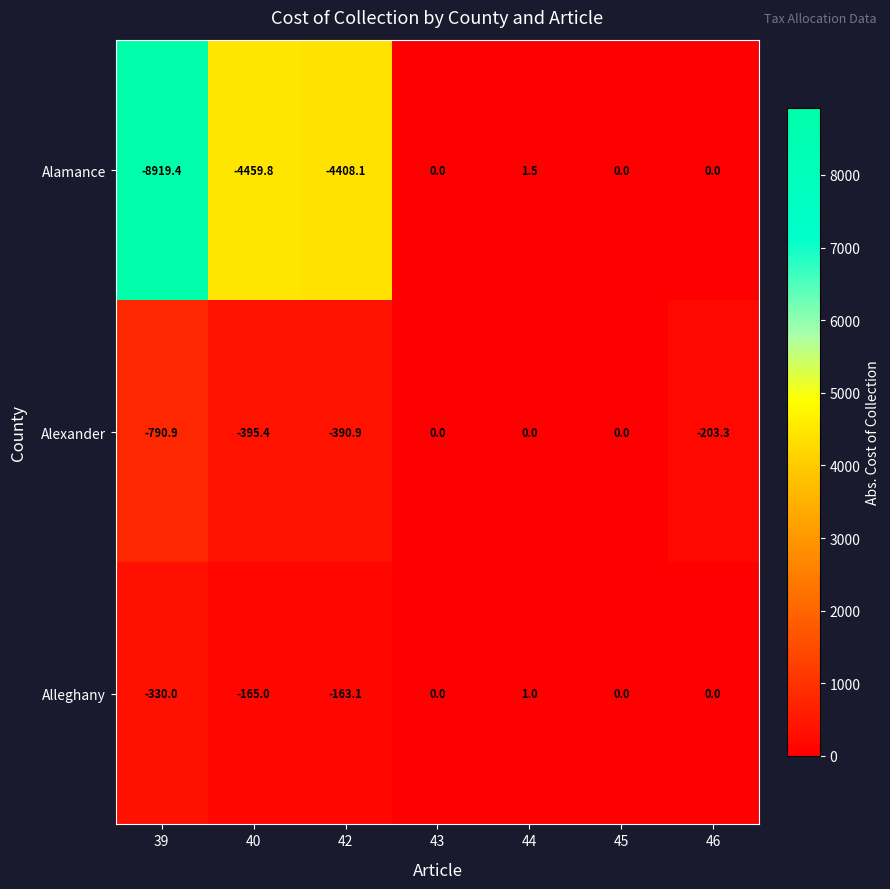

Where is Alexander nearest to the value -395?

40